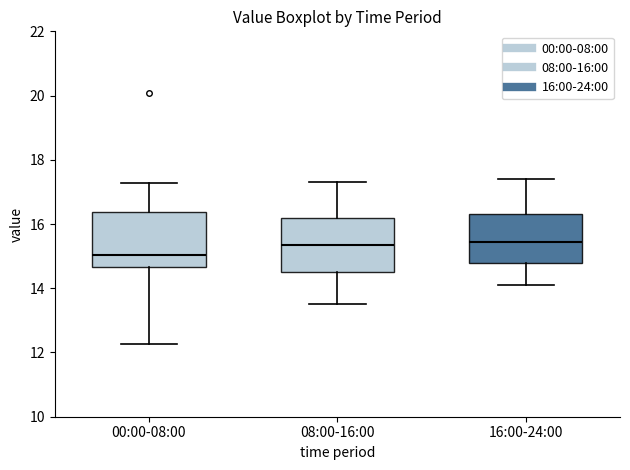

Which box's median line is the lowest?

00:00-08:00